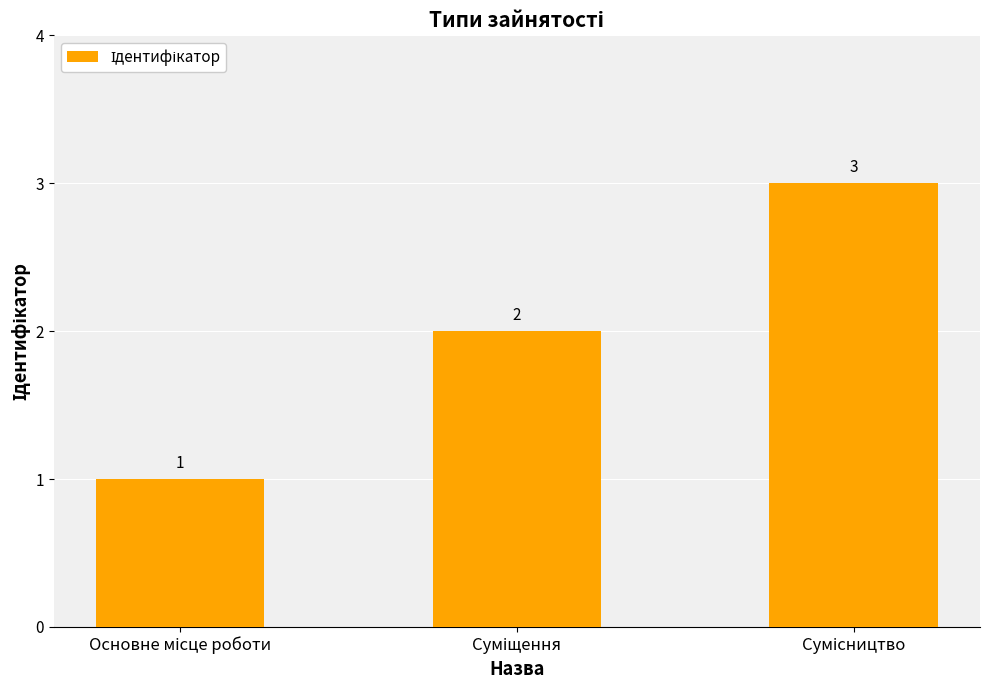

Reading left to right, extract all data points from this chart.

1	2	3